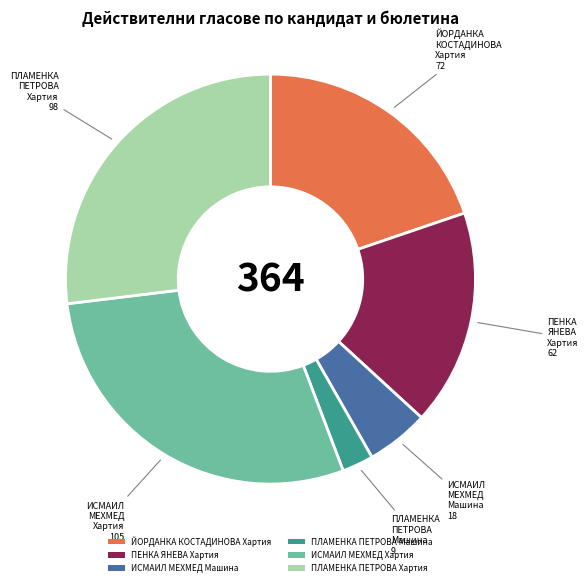

Is it true that ПЕНКА ЯНЕВА Хартия is 30% of the pie?

False